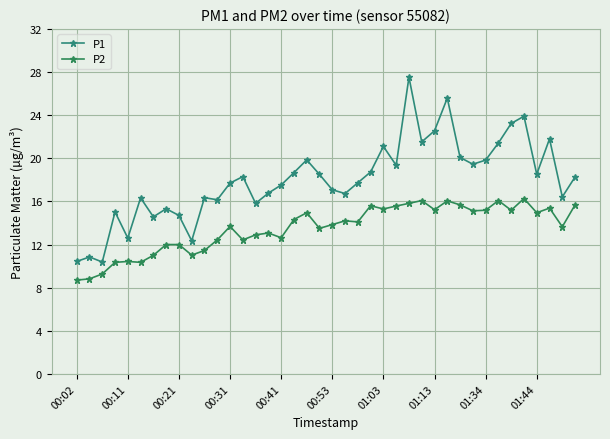

Count the number of categories in the chart.

40